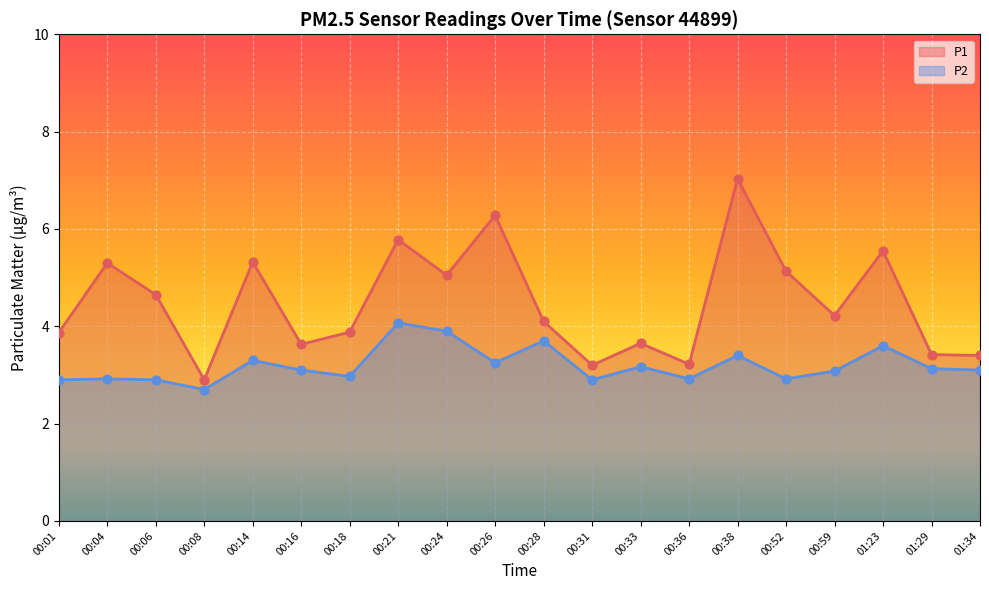

What is the total value across all series at 00:08?

5.6